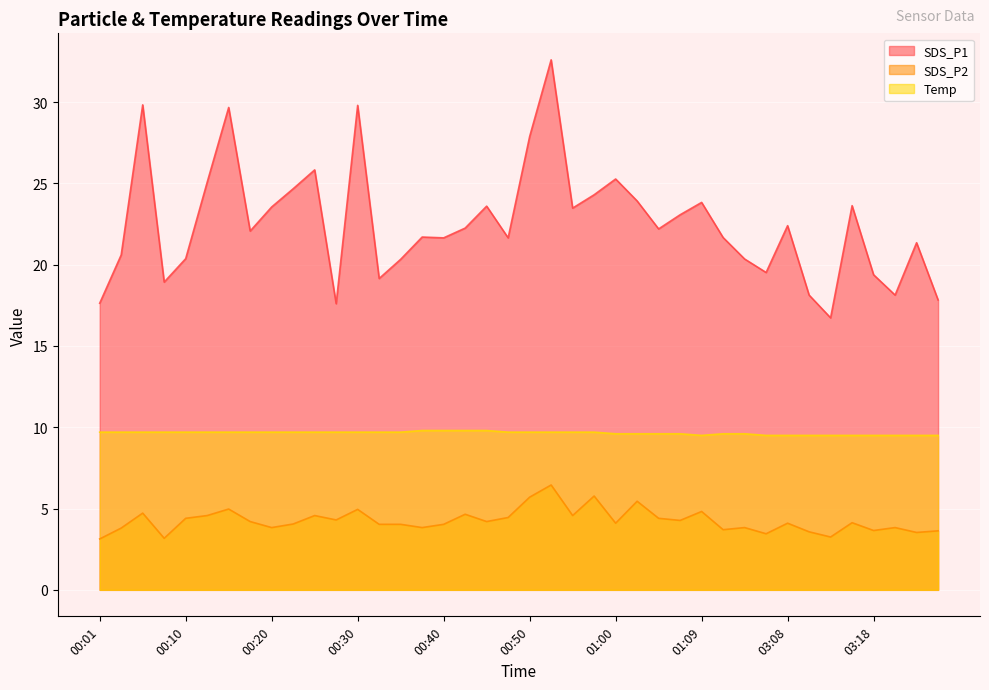

What is the value of the SDS_P1 point at the 40th from the left?

17.8